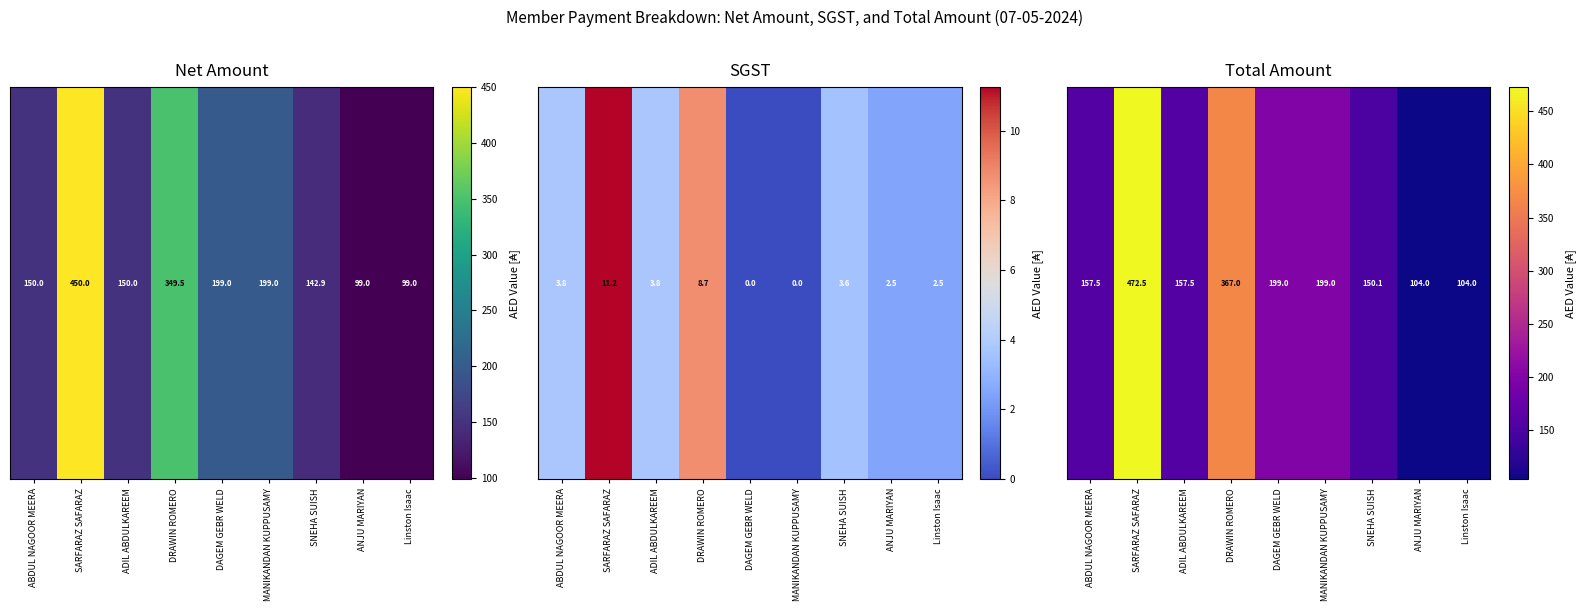

How many data points are above 157?

6